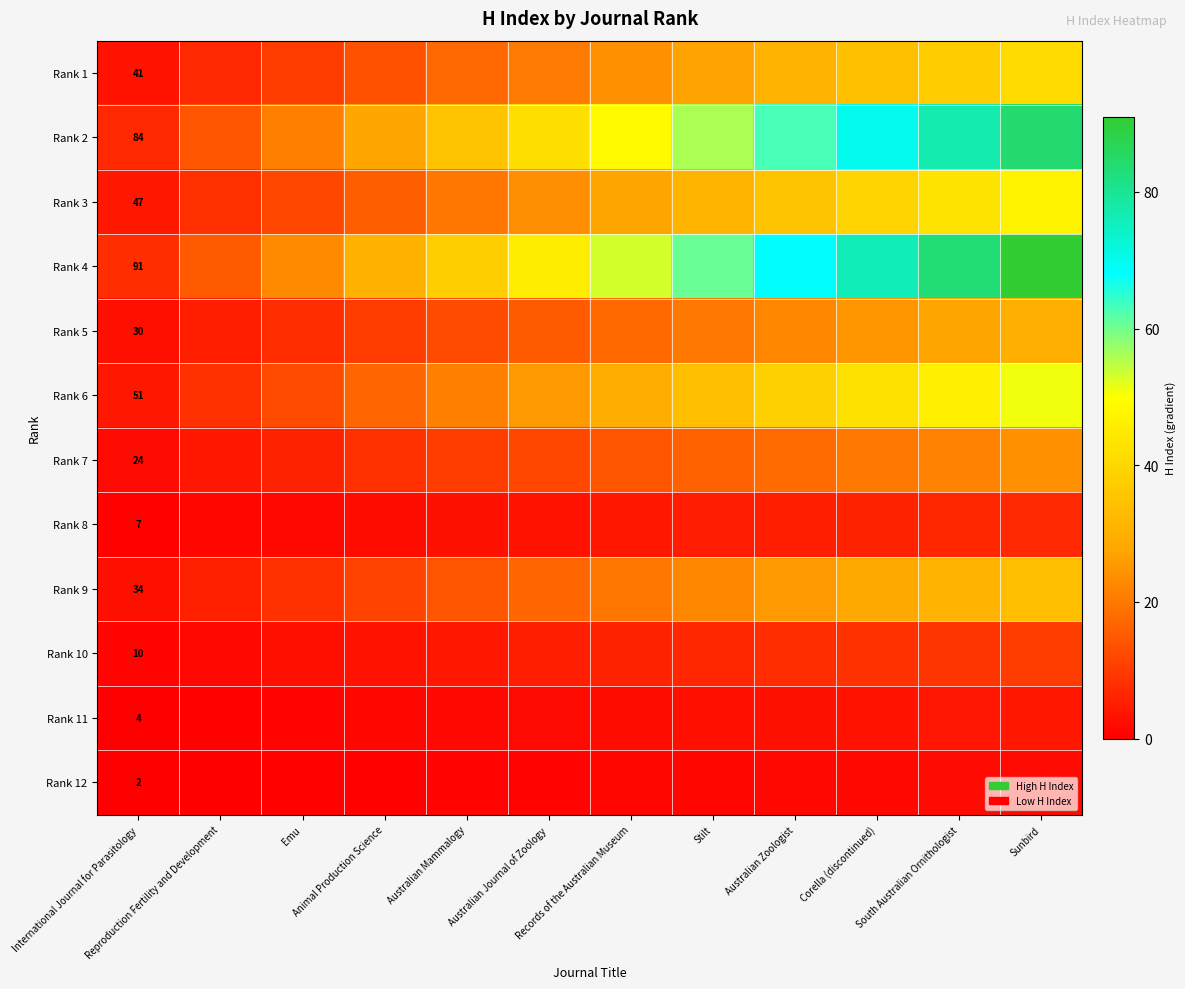

Where is Rank 5 nearest to the value 16?

Australian Journal of Zoology